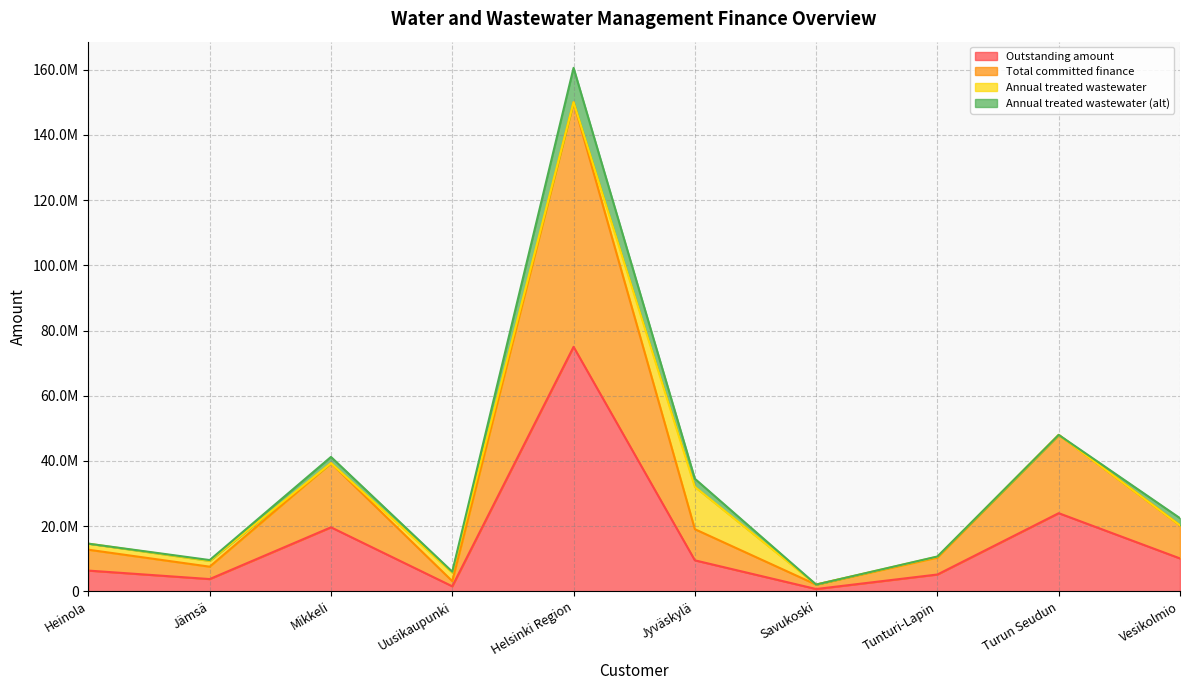

What is the difference between the highest and lowest values at Mikkeli?

19666668